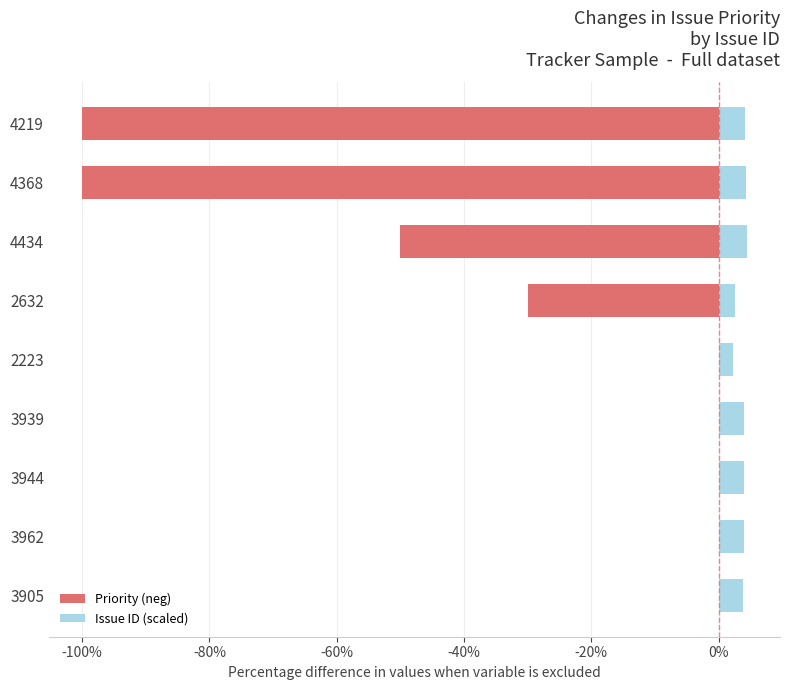

What is the difference between the maximum and second lowest values in the Issue ID (scaled) series?

1.8